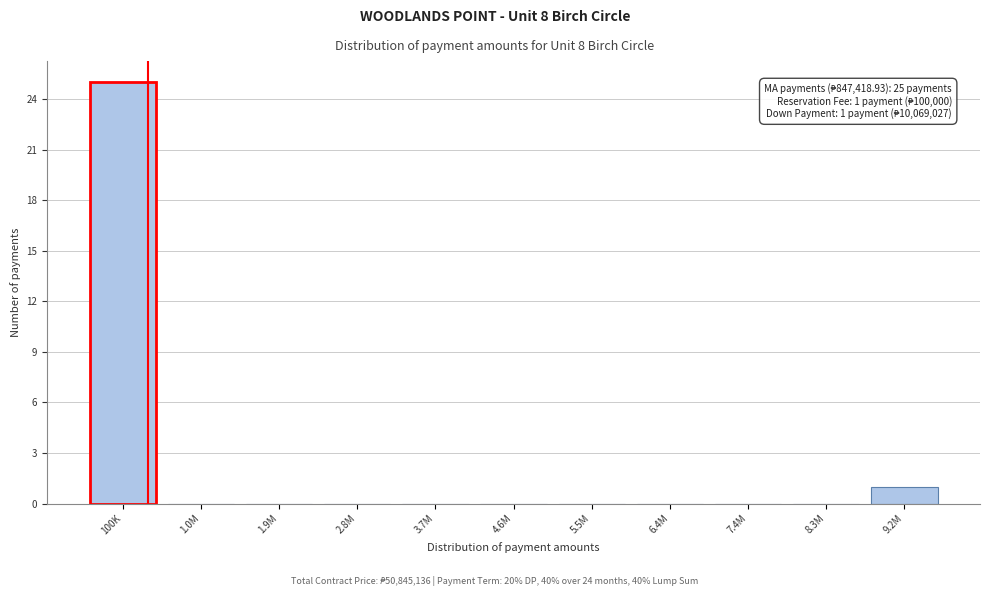

Reading right to left, what are all the values shown in this chart?

9.2M=1	8.3M=0	7.4M=0	6.4M=0	5.5M=0	4.6M=0	3.7M=0	2.8M=0	1.9M=0	1.0M=0	100K=25